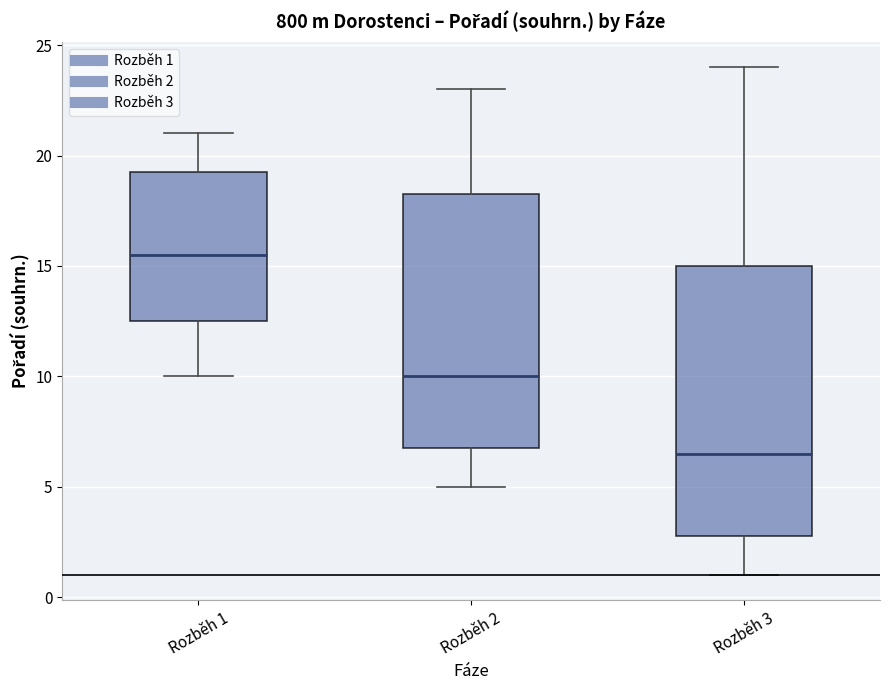

Comparing the boxes themselves (not the whiskers), which one is the tallest?

Rozběh 3